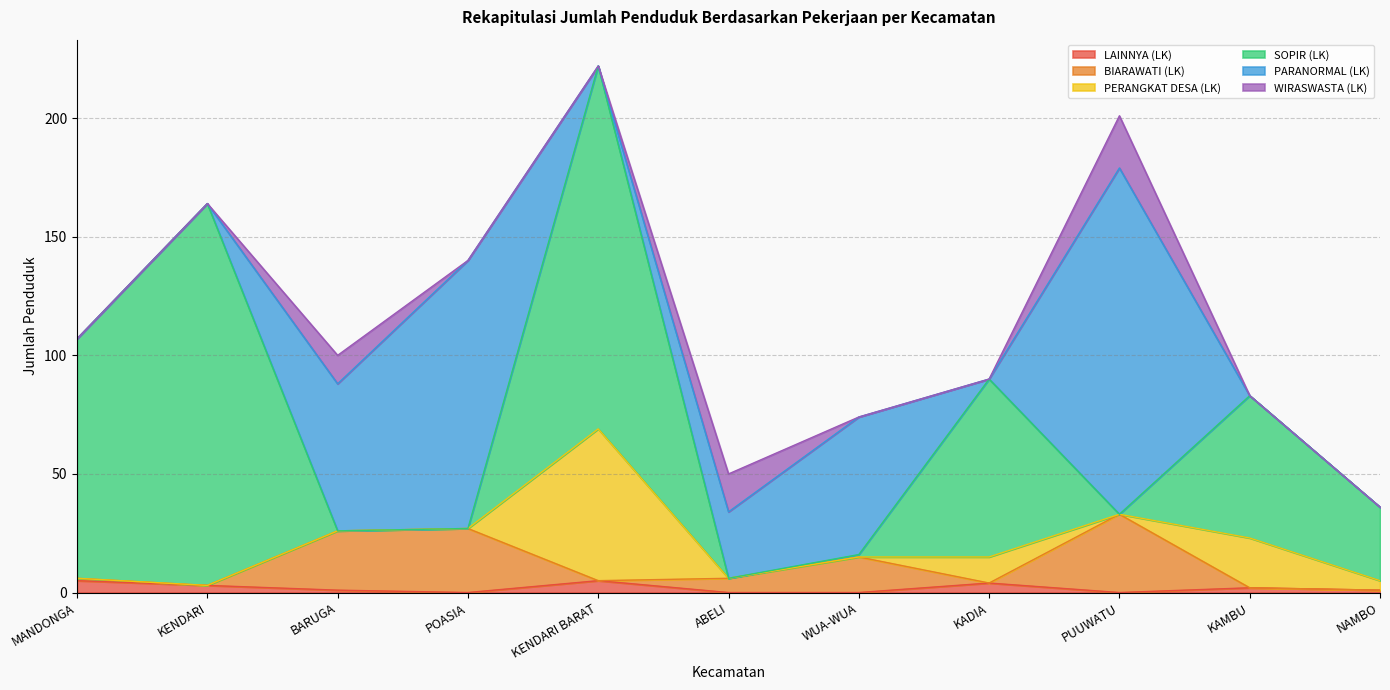

How many interior local peaks does the BIARAWATI (LK) series have?

3